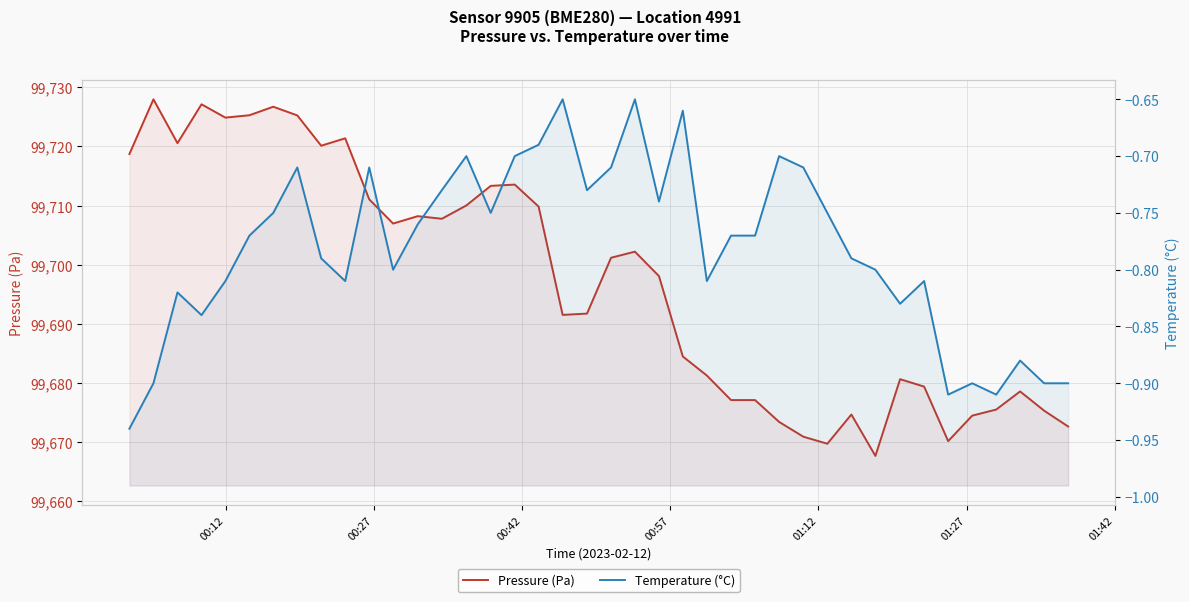

True or false: Pressure (Pa) has more than 0 interior local peaks.

True